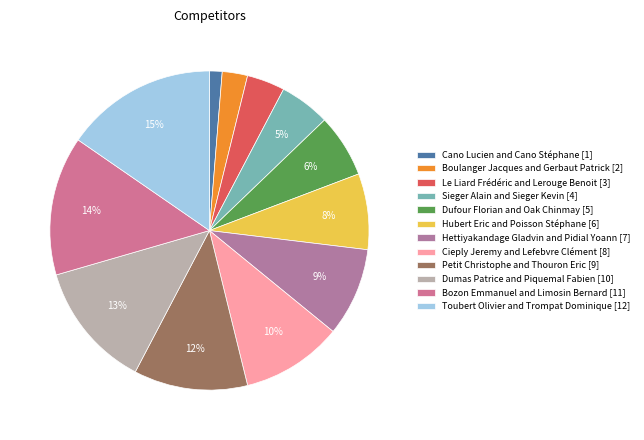

True or false: Toubert Olivier and Trompat Dominique accounts for 15% of the total.

True